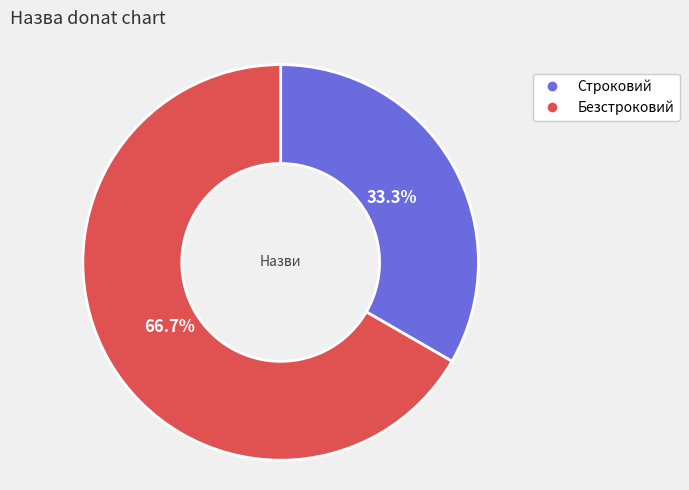

What is the ratio of the value at Строковий to the value at Безстроковий?

0.5